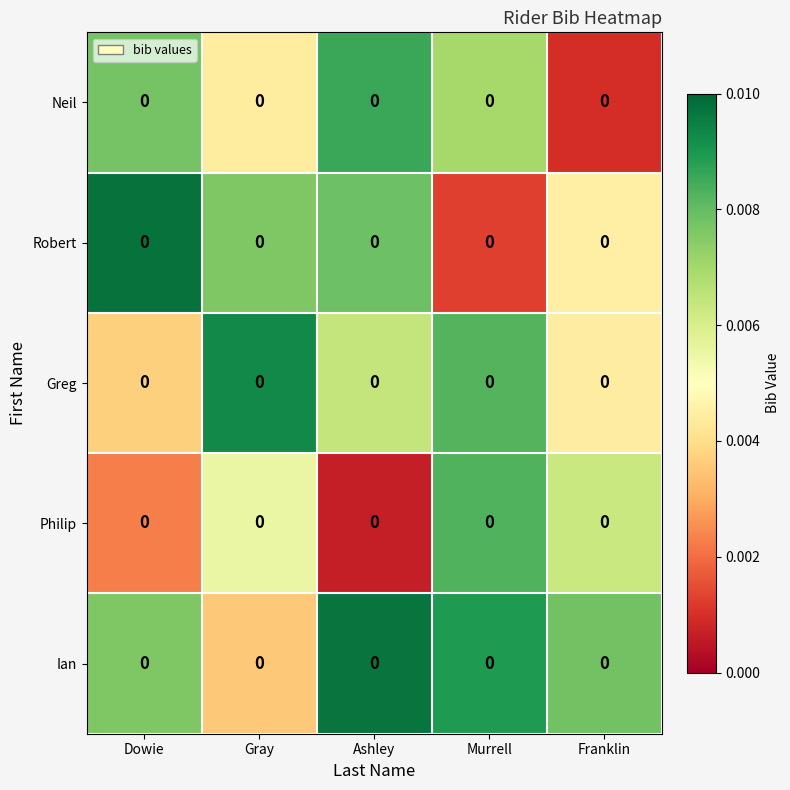

At how many categories does at least one series exceed 0?

5